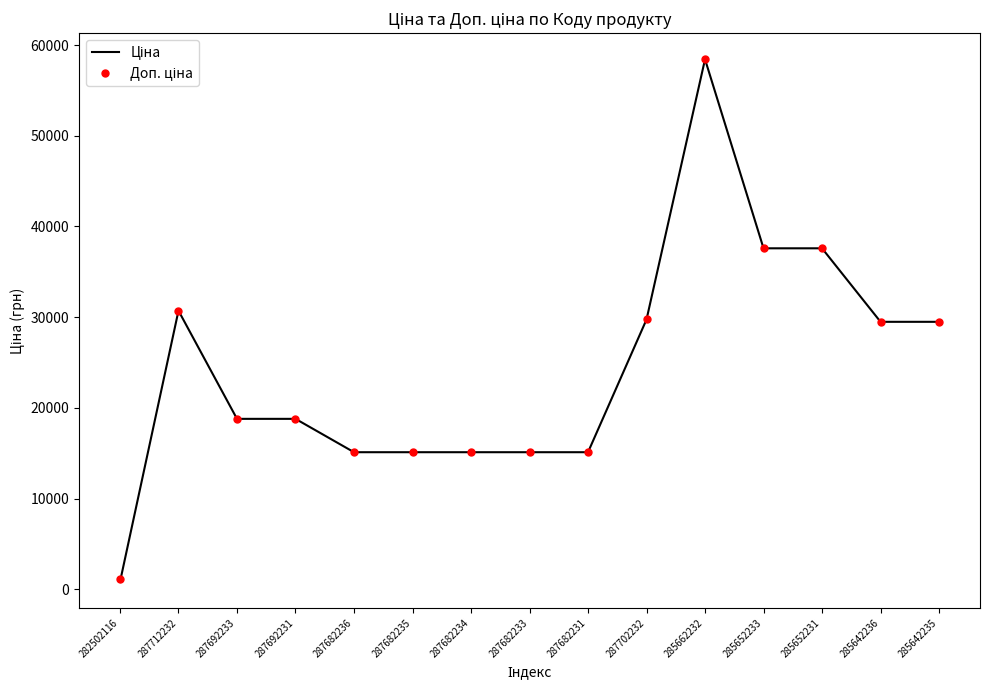

At which category does the chart reach its minimum across all series?

282502116